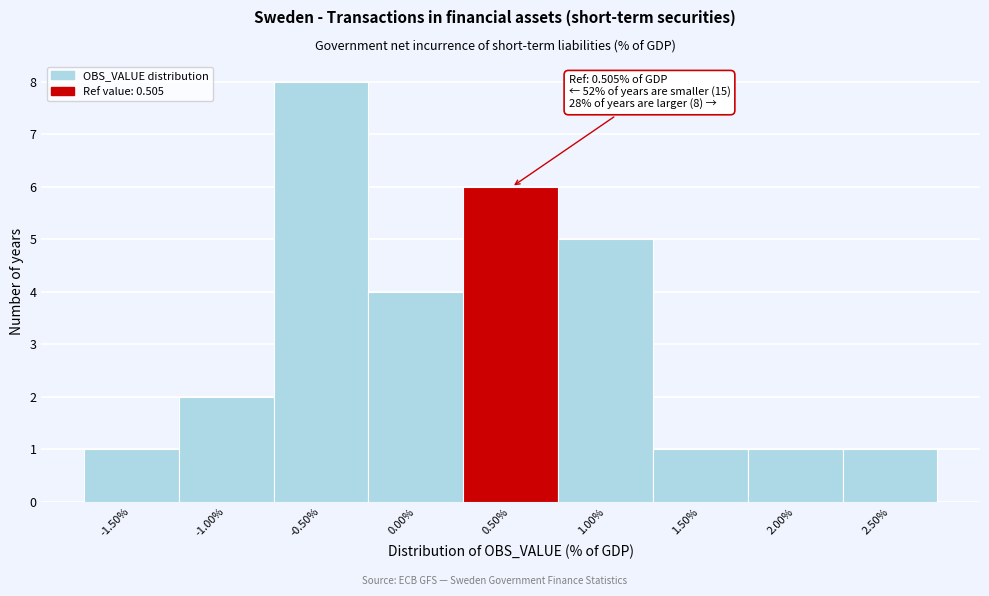

Which range on the x-axis has the tallest bar?

-0.75 to -0.25